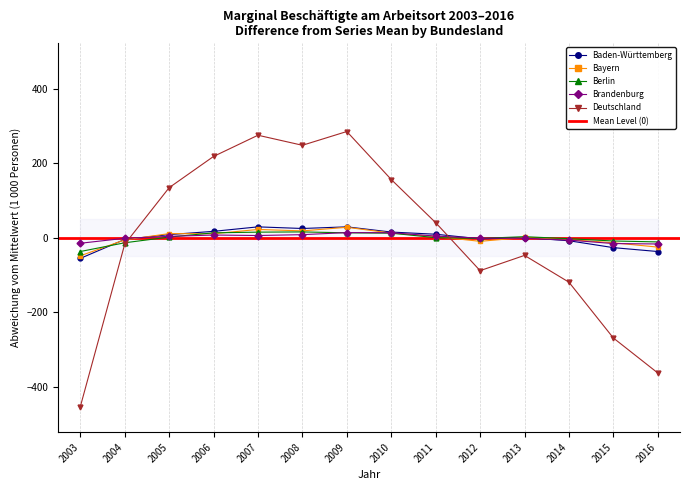

After their last crossing, which series has the higher values: Berlin or Bayern?

Berlin